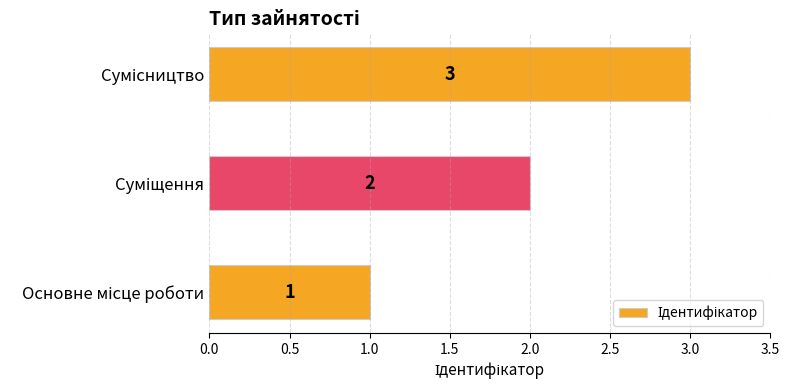

How many values are between 1 and 3?

3